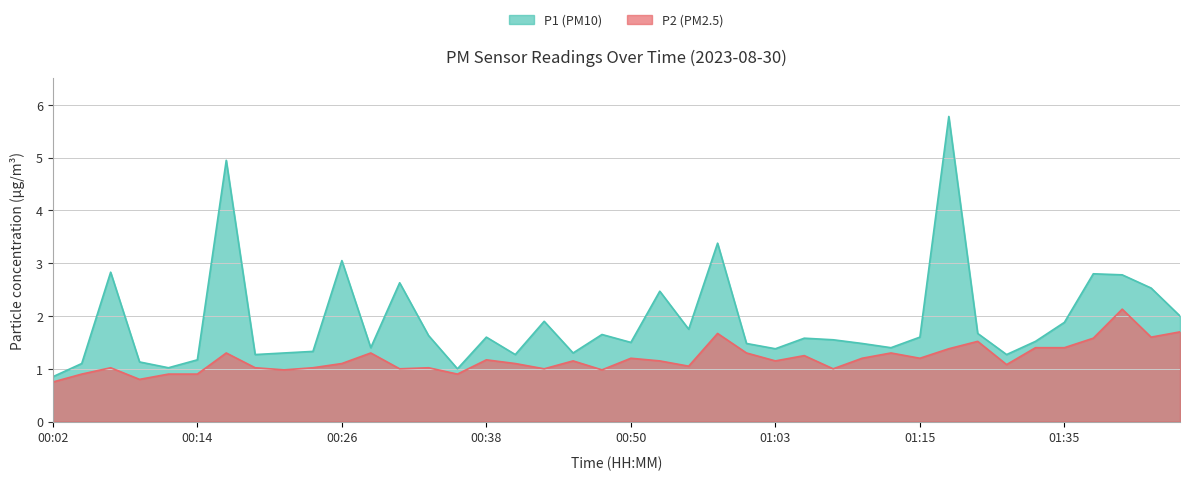

At which category does the chart reach its peak across all series?

01:17